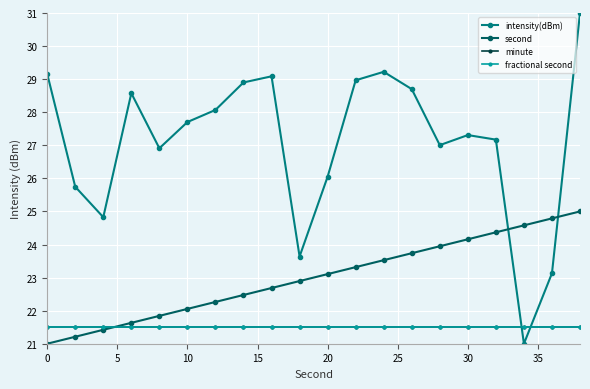

Is this an area chart (filled region under the line)?

No